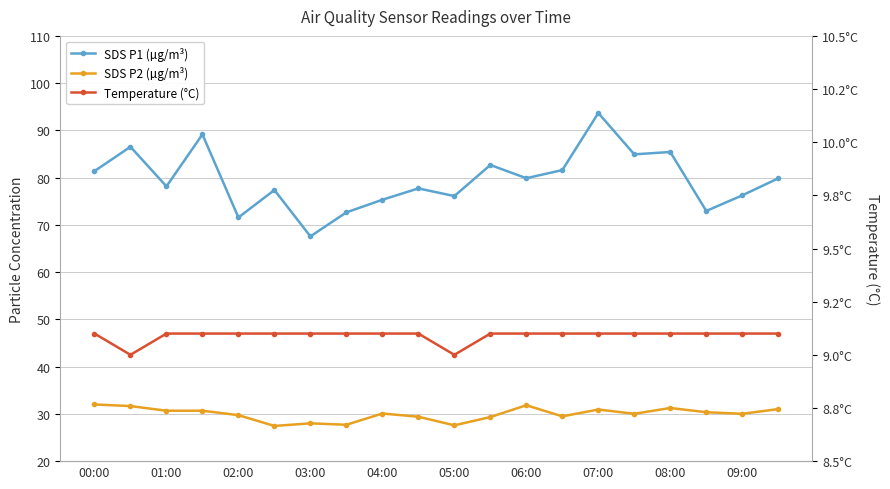

Between 15 and 17, which is larger?

15